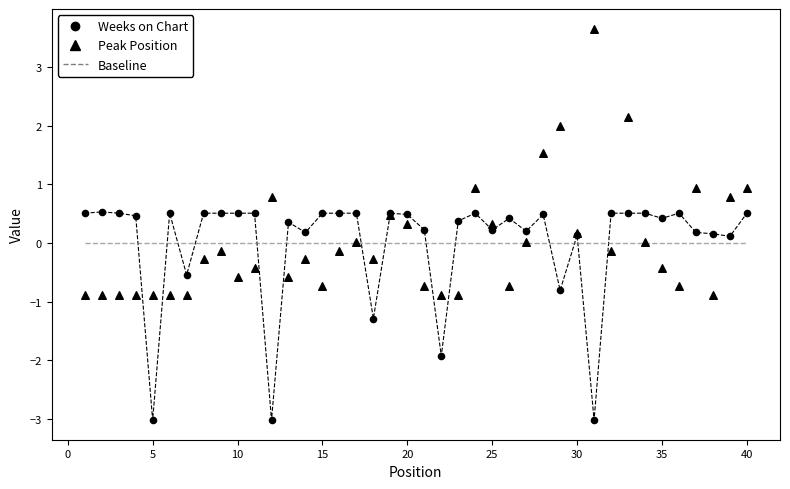

Which series contains the lowest Y value?

Weeks on Chart